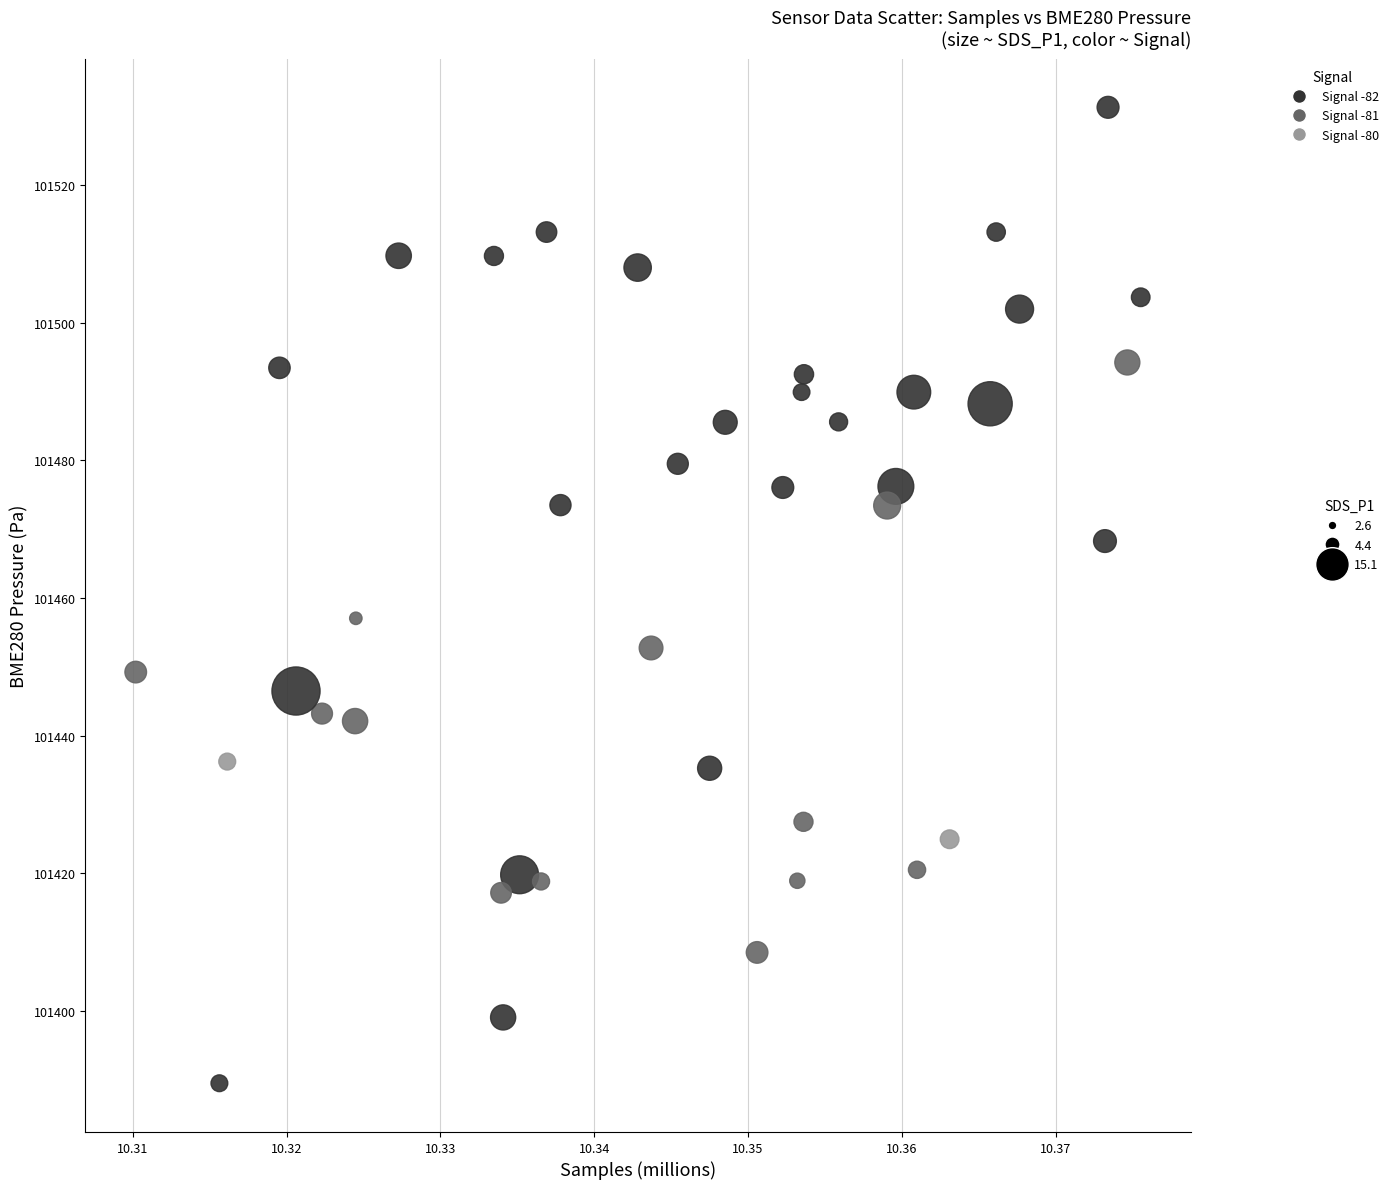

What Y value in the scatter plot is closest to 101460?

101457.1